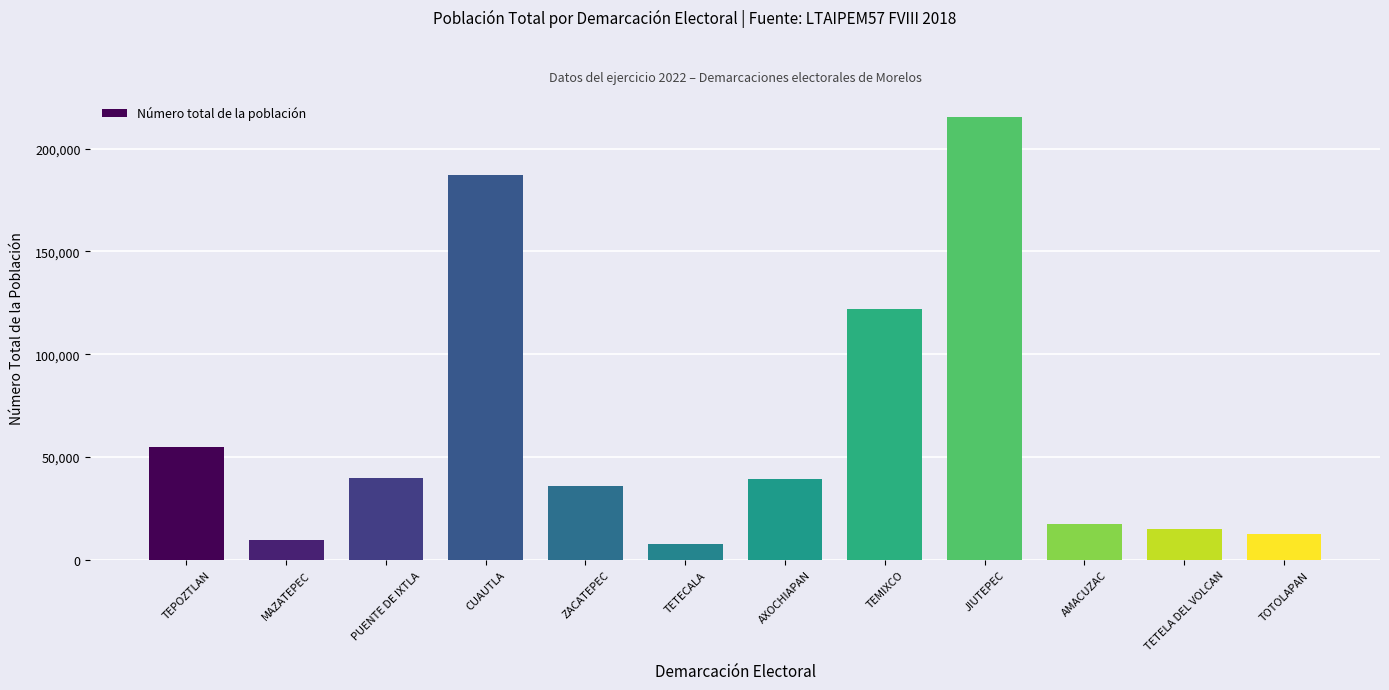

What is the label of the 5th bar from the right?

TEMIXCO